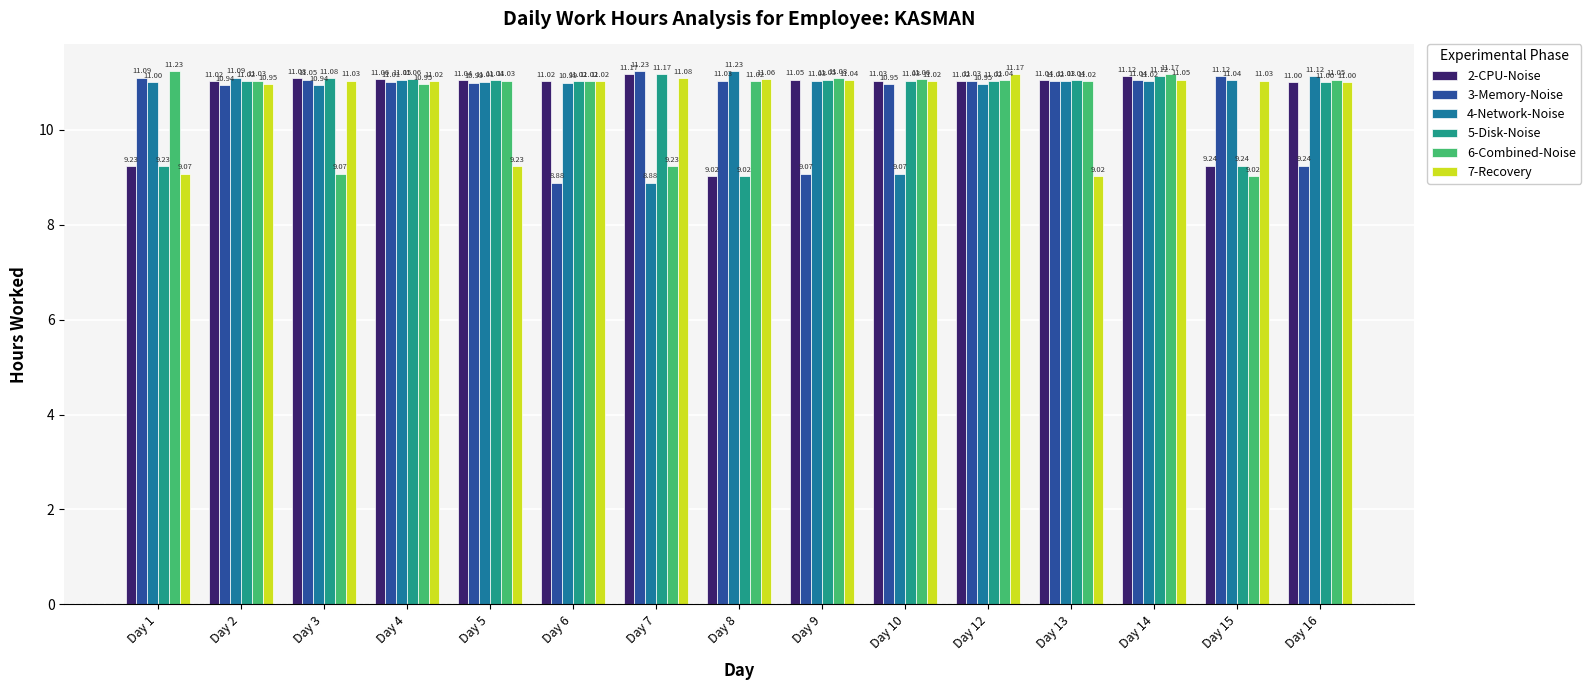

What are all the series names shown in the legend?

2-CPU-Noise, 3-Memory-Noise, 4-Network-Noise, 5-Disk-Noise, 6-Combined-Noise, 7-Recovery